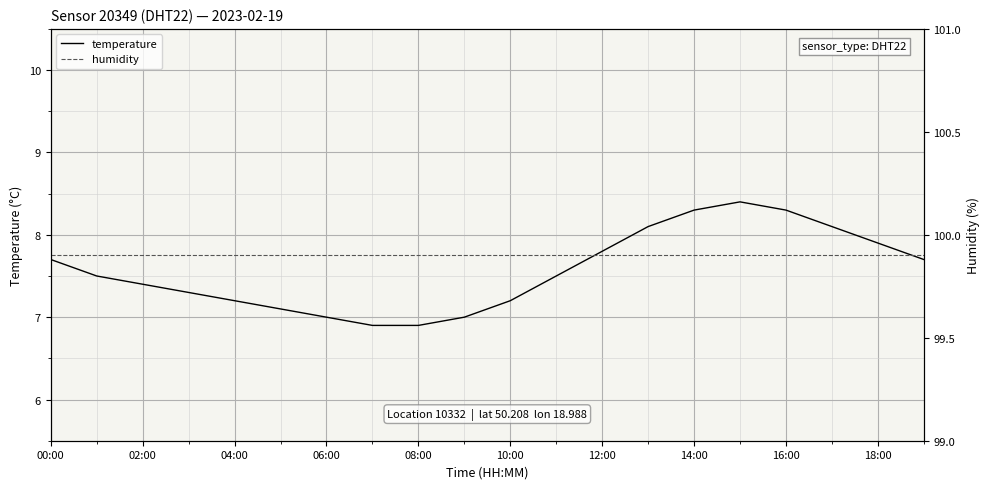

How many lines are shown in the chart?

2